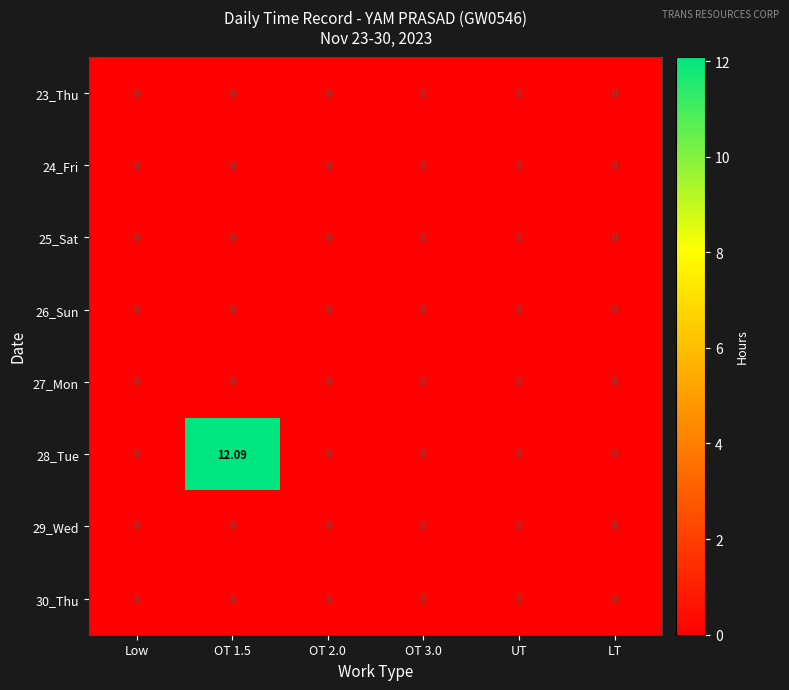

Reading right to left, what are all the values shown in this chart?

23_Thu: LT=0.0	UT=0.0	OT 3.0=0.0	OT 2.0=0.0	OT 1.5=0.0	Low=0.0
24_Fri: LT=0.0	UT=0.0	OT 3.0=0.0	OT 2.0=0.0	OT 1.5=0.0	Low=0.0
25_Sat: LT=0.0	UT=0.0	OT 3.0=0.0	OT 2.0=0.0	OT 1.5=0.0	Low=0.0
26_Sun: LT=0.0	UT=0.0	OT 3.0=0.0	OT 2.0=0.0	OT 1.5=0.0	Low=0.0
27_Mon: LT=0.0	UT=0.0	OT 3.0=0.0	OT 2.0=0.0	OT 1.5=0.0	Low=0.0
28_Tue: LT=0.0	UT=0.0	OT 3.0=0.0	OT 2.0=0.0	OT 1.5=12.1	Low=0.0
29_Wed: LT=0.0	UT=0.0	OT 3.0=0.0	OT 2.0=0.0	OT 1.5=0.0	Low=0.0
30_Thu: LT=0.0	UT=0.0	OT 3.0=0.0	OT 2.0=0.0	OT 1.5=0.0	Low=0.0